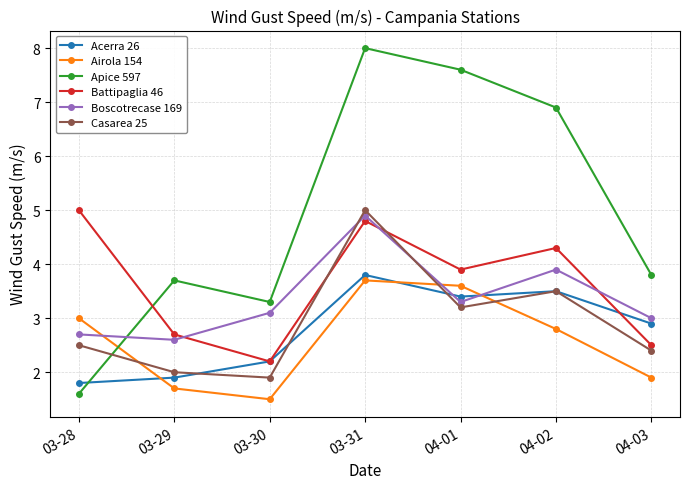

Which series ends up on top after the final intersection of Boscotrecase 169 and Battipaglia 46?

Boscotrecase 169